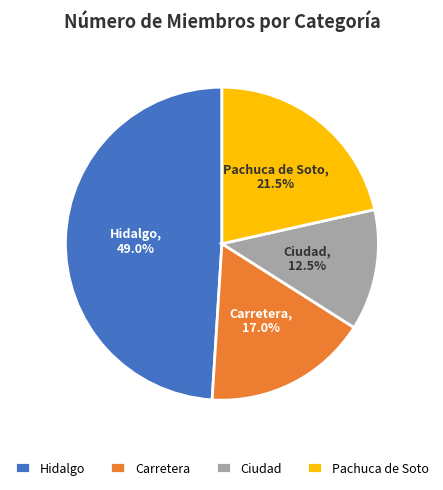

Which slice is the smallest?

Ciudad